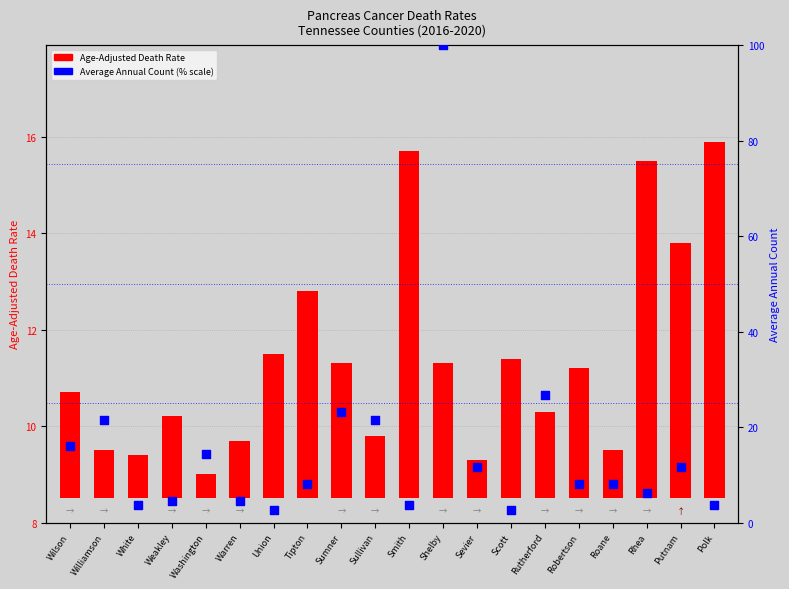

At how many categories does at least one series exceed 25?

2